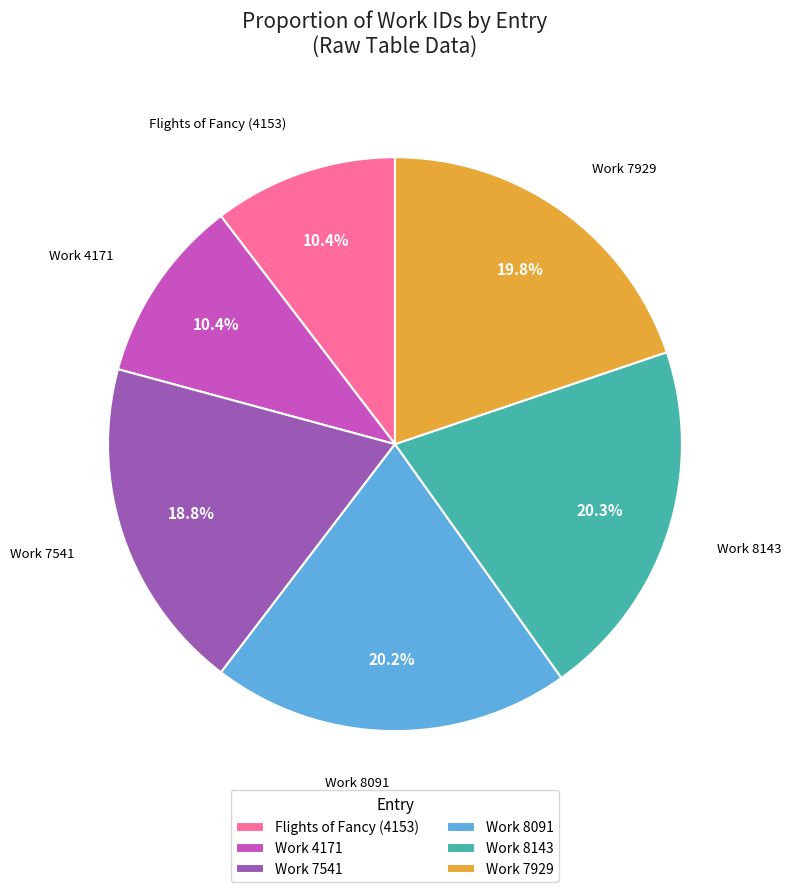

Which has a higher value, Work 7541 or Work 8091?

Work 8091